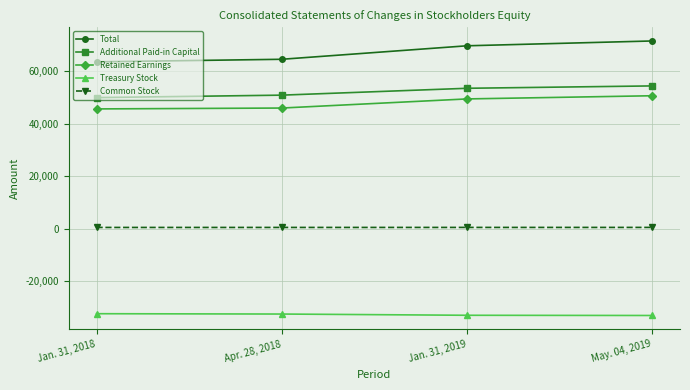

What are all the series names shown in the legend?

Total, Additional Paid-in Capital, Retained Earnings, Treasury Stock, Common Stock